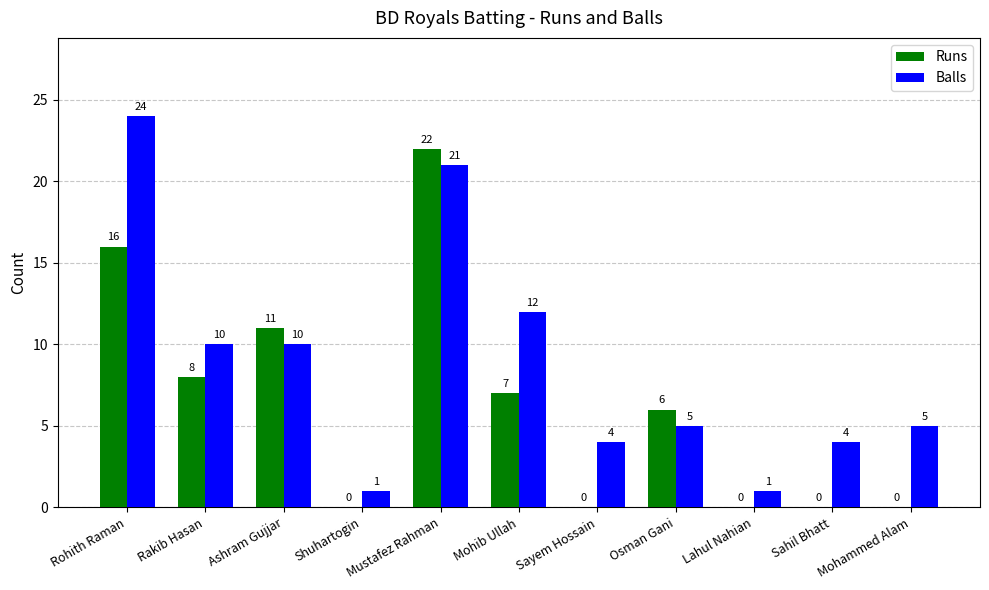

What are all the series names shown in the legend?

Runs, Balls